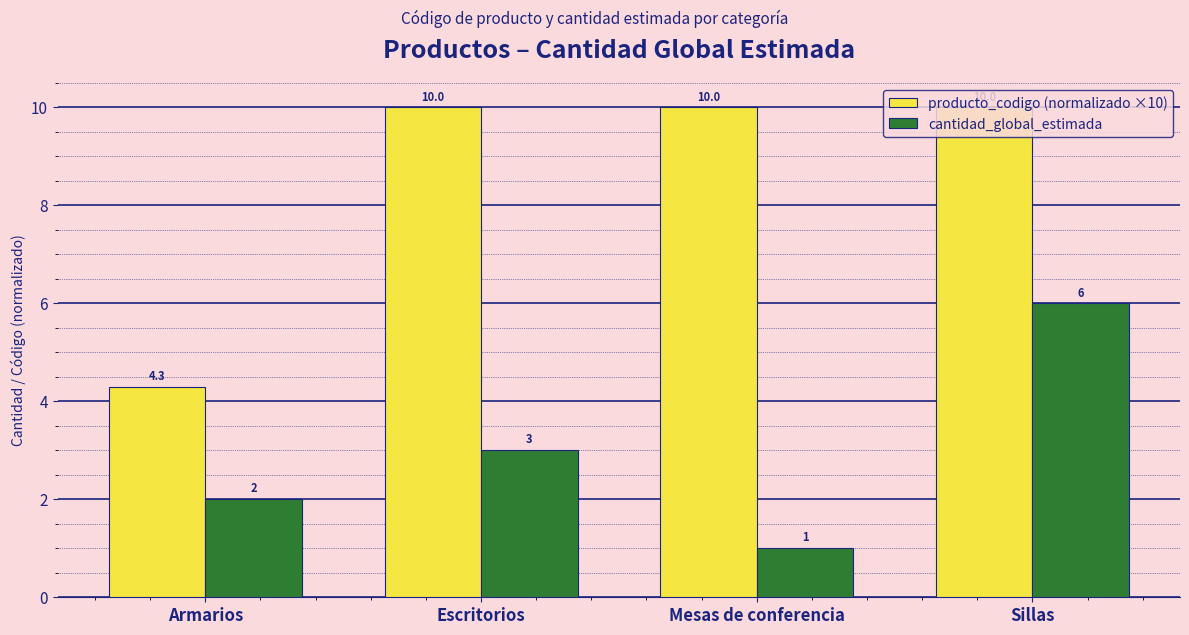

Reading right to left, transcribe all the data shown in this chart.

producto_codigo (normalizado ×10): 10.0	10.0	10.0	4.3
cantidad_global_estimada: 6.0	1.0	3.0	2.0